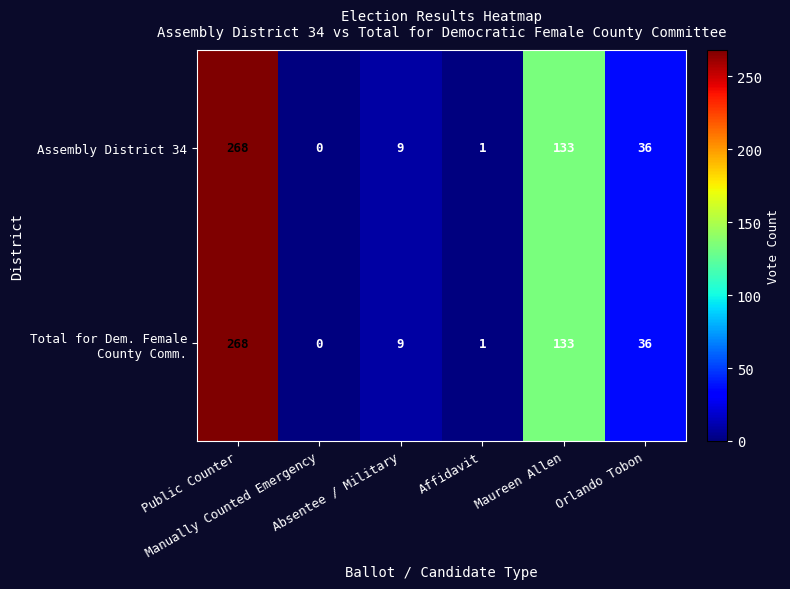

How many distinct data groups are displayed?

2